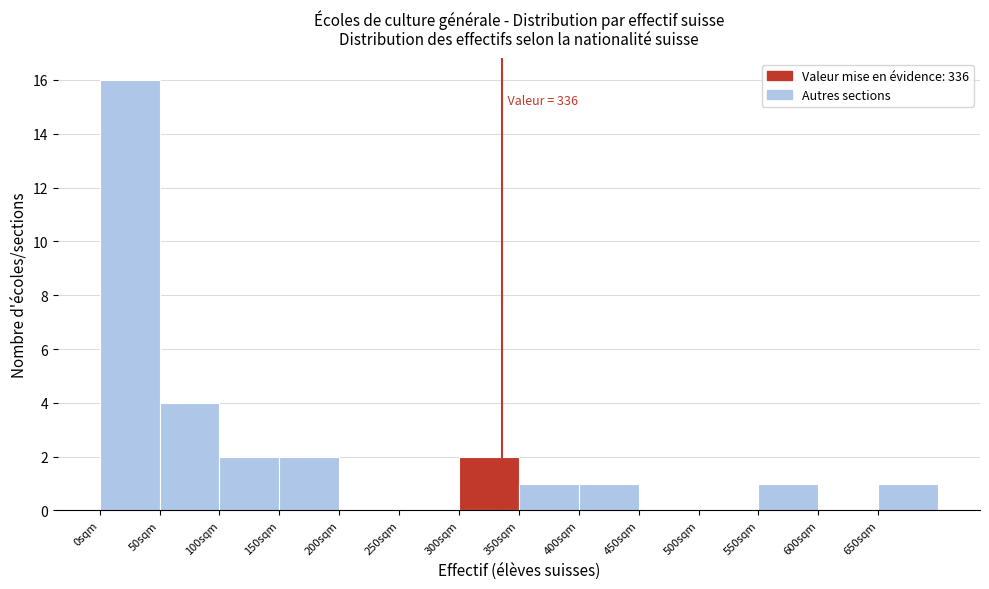

Which range on the x-axis has the tallest bar?

0 to 50